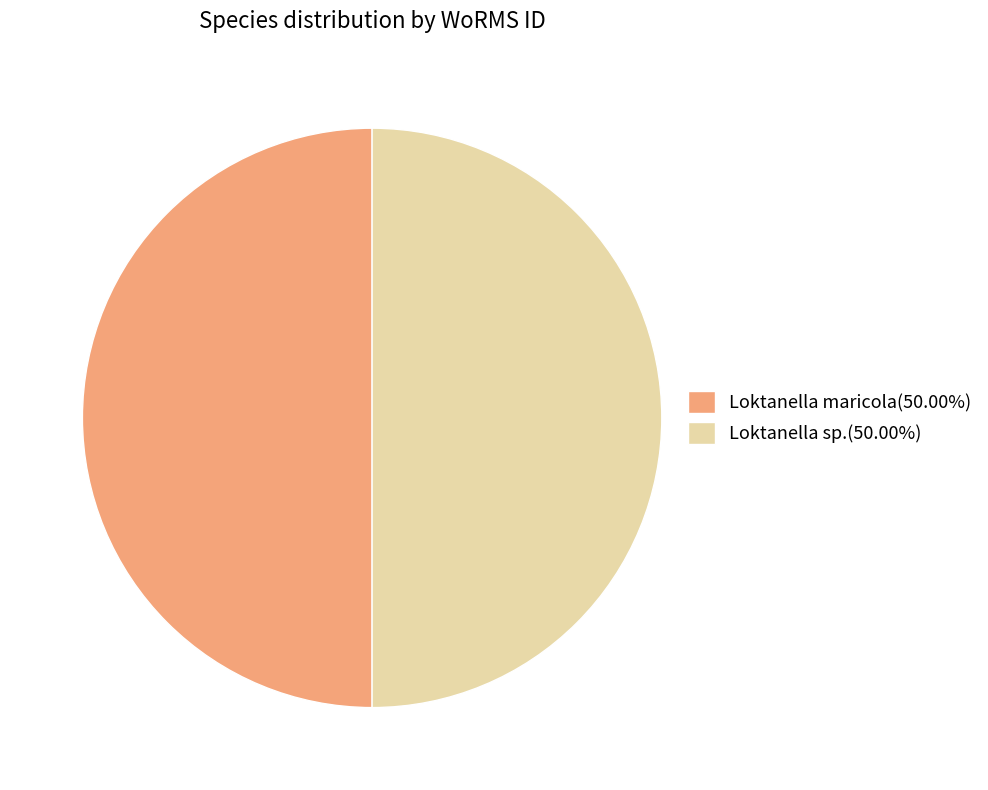

Do Loktanella maricola(50.00%) and Loktanella sp.(50.00%) together represent more than half of the pie?

Yes